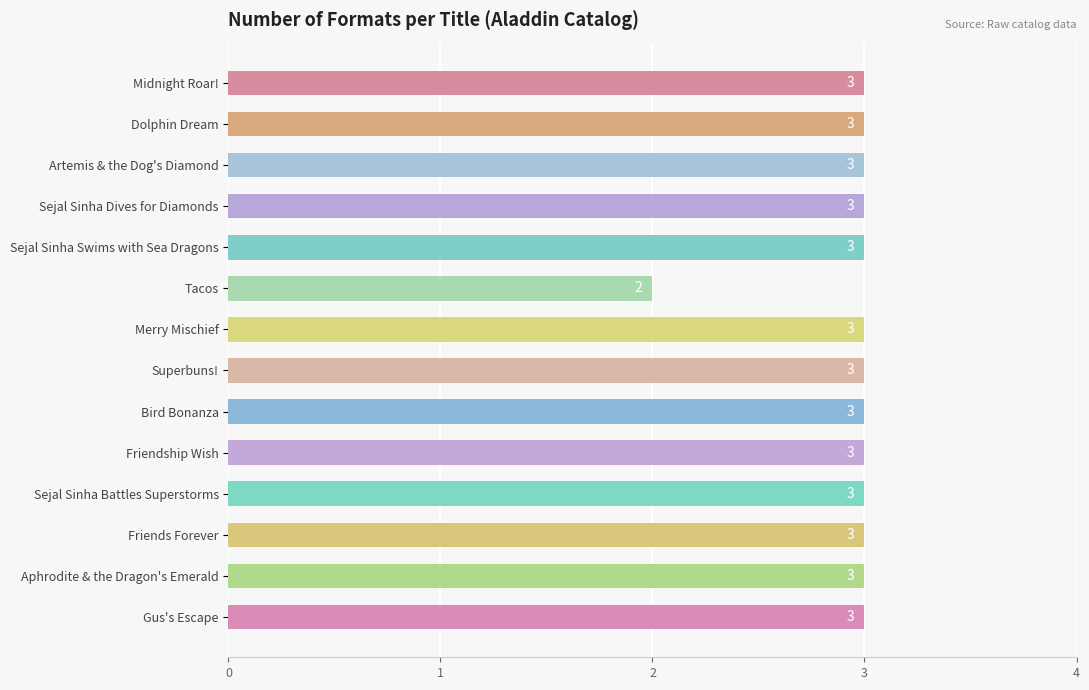

How many data points does each series have?

14